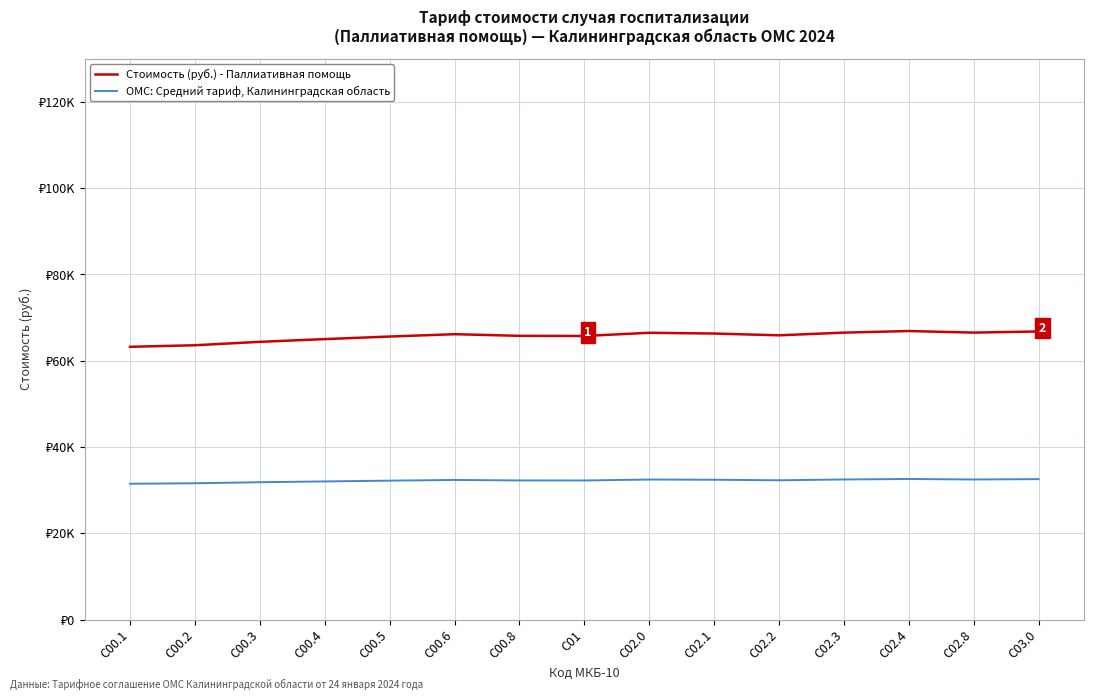

How many interior local valleys does the ОМС: Средний тариф, Калининградская область series have?

3